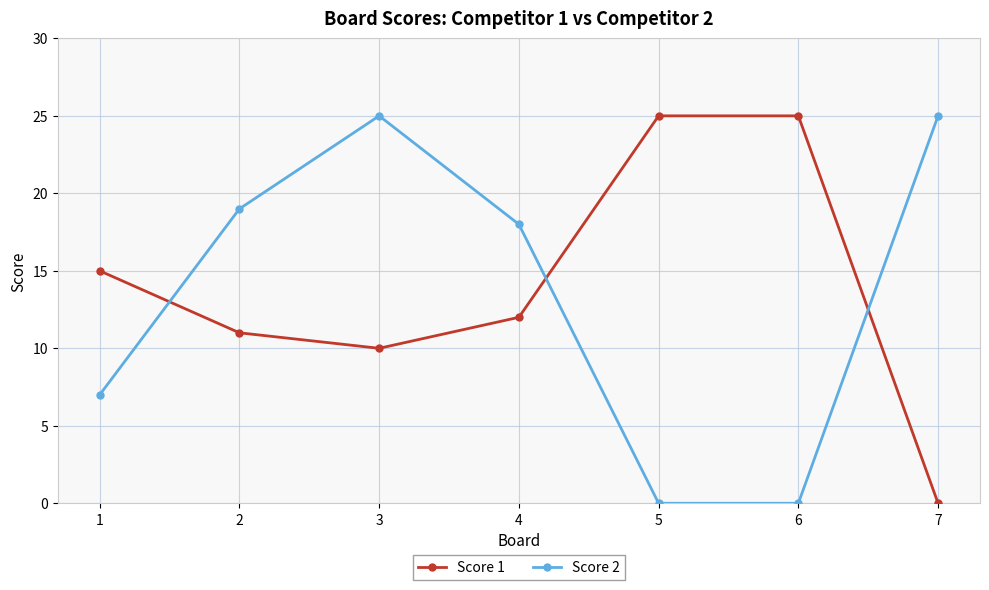

What is the greatest value displayed?

25